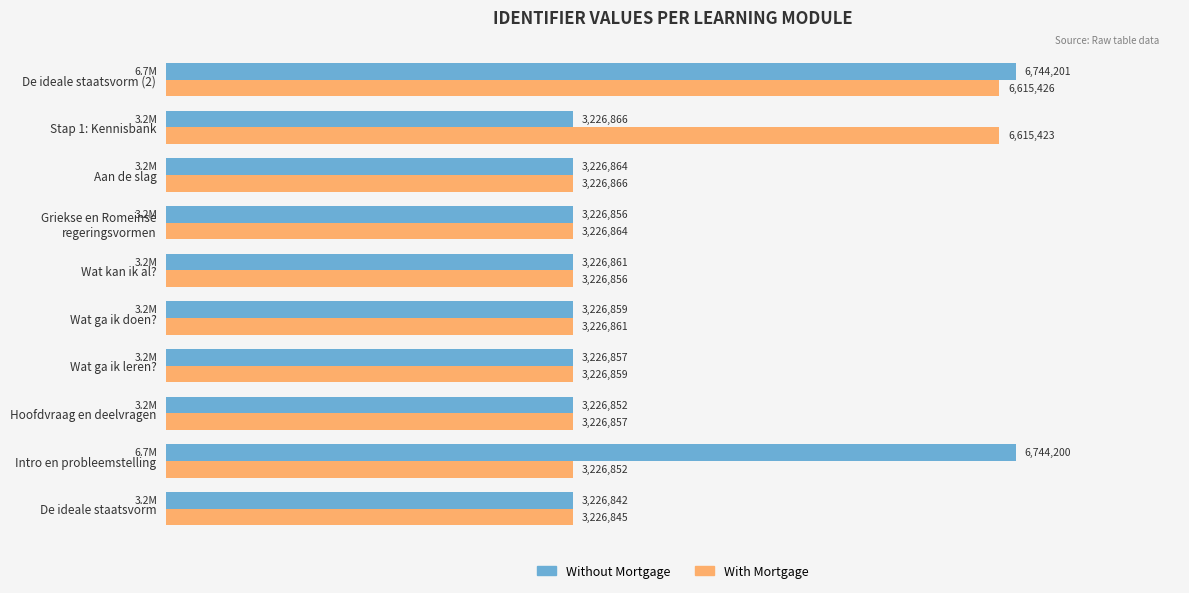

Which label corresponds to the largest value in the chart?

De ideale staatsvorm (2)